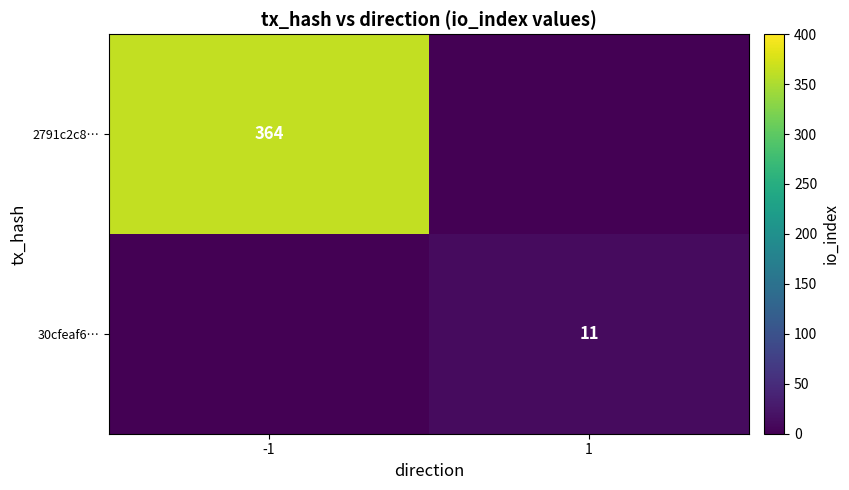

True or false: 30cfeaf6… has a value of 5 at 1.

False